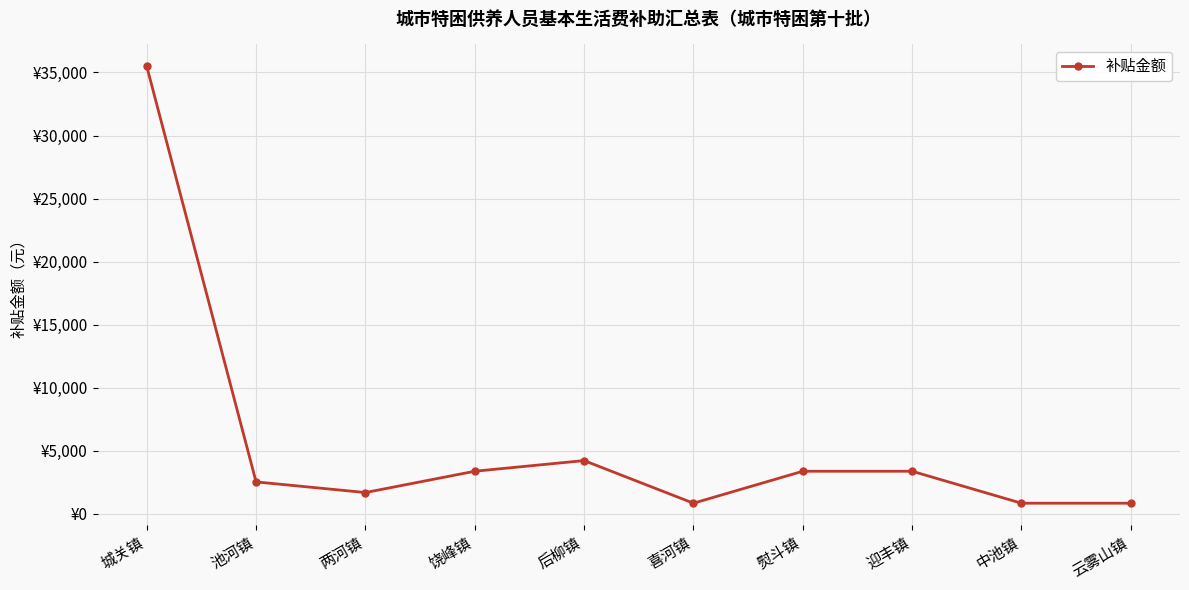

Does the chart have visible grid lines?

Yes